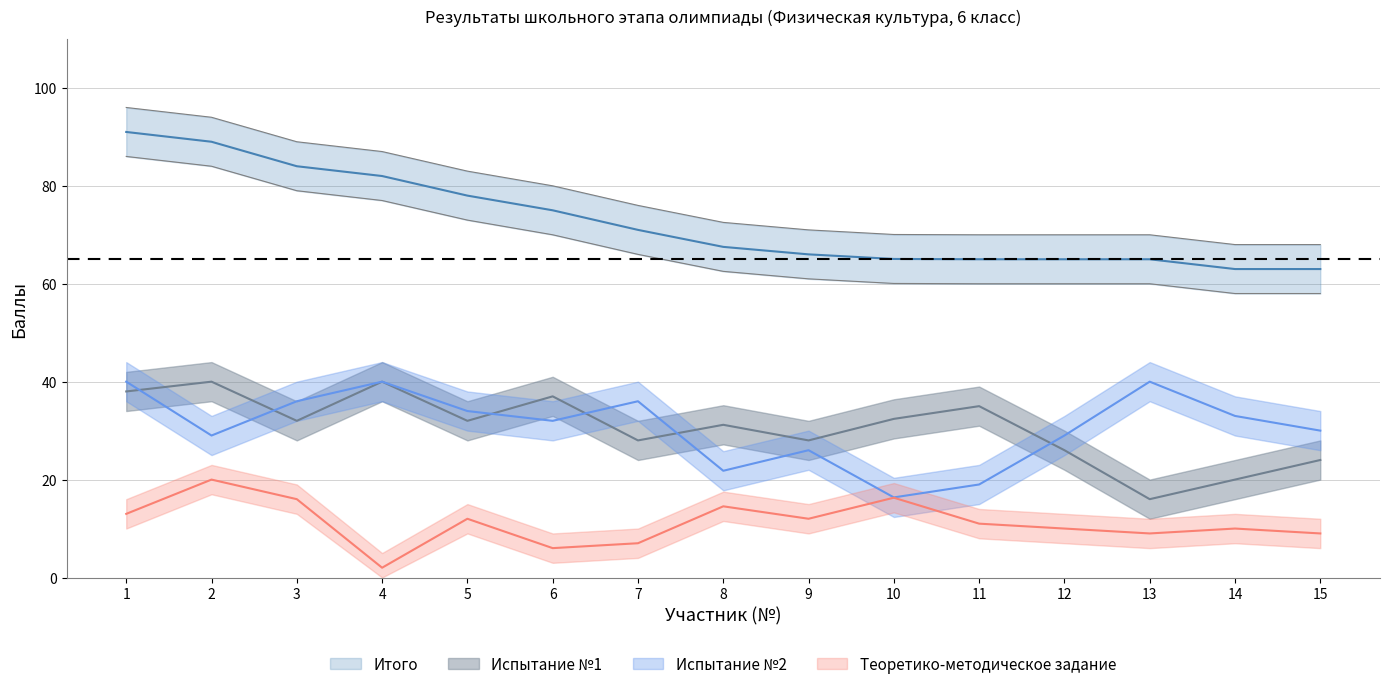

True or false: Теоретико-методическое задание and Испытание №1 intersect in this chart.

False